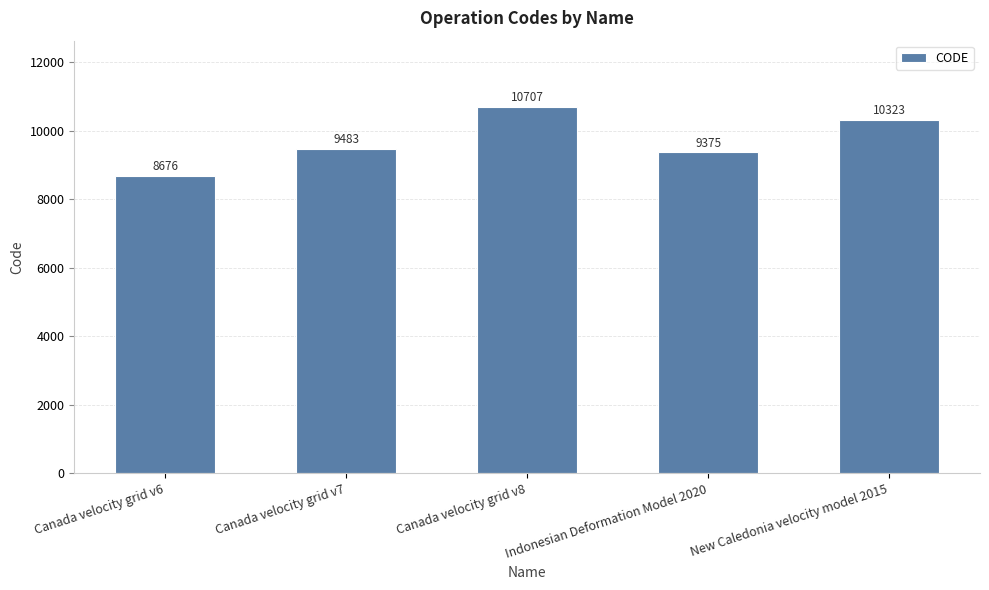

What is the approximate value at Canada velocity grid v7?

9483